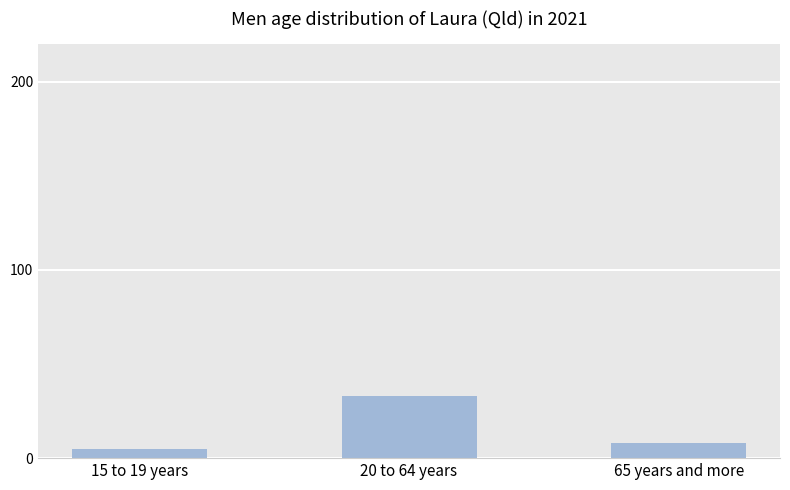

At which label does the data first exceed 8?

20 to 64 years